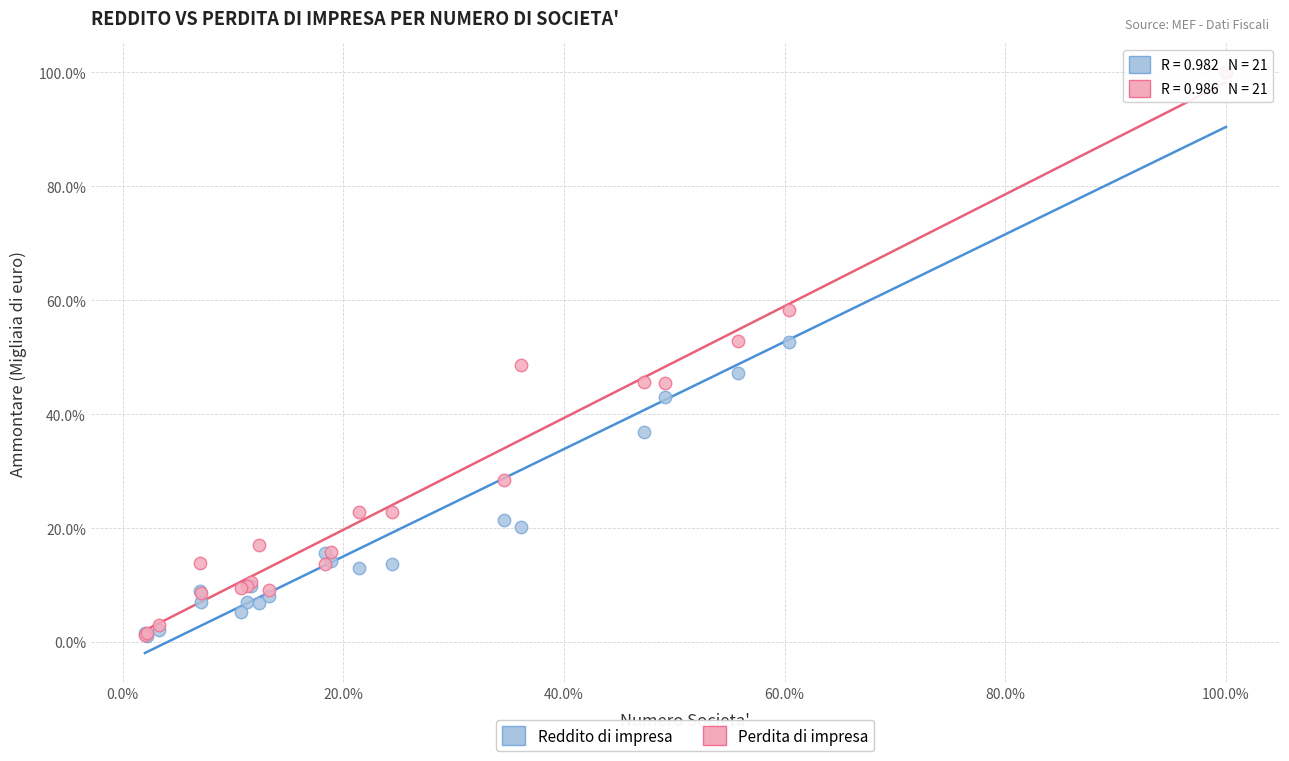

What are all the series names shown in the legend?

Reddito di impresa, Perdita di impresa